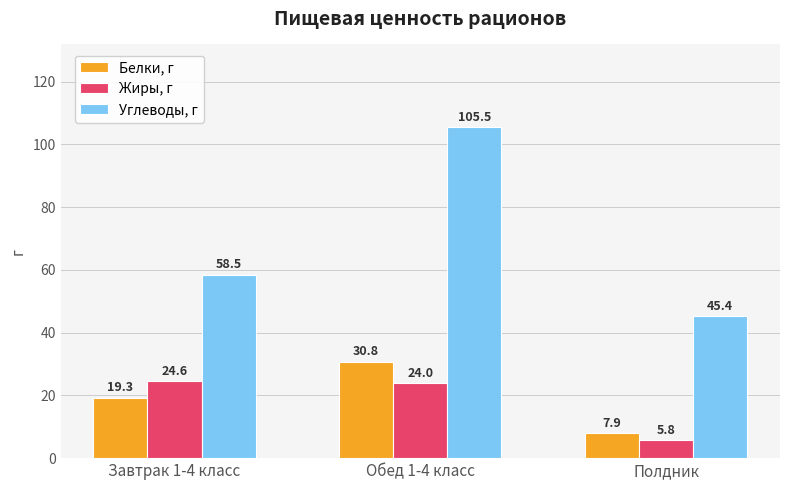

What is the difference between the highest and lowest values at Полдник?

39.6